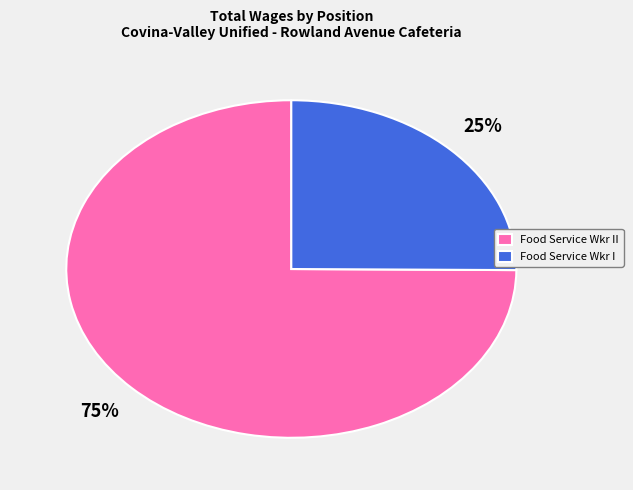

What is the largest slice in the pie chart?

Food Service Wkr II